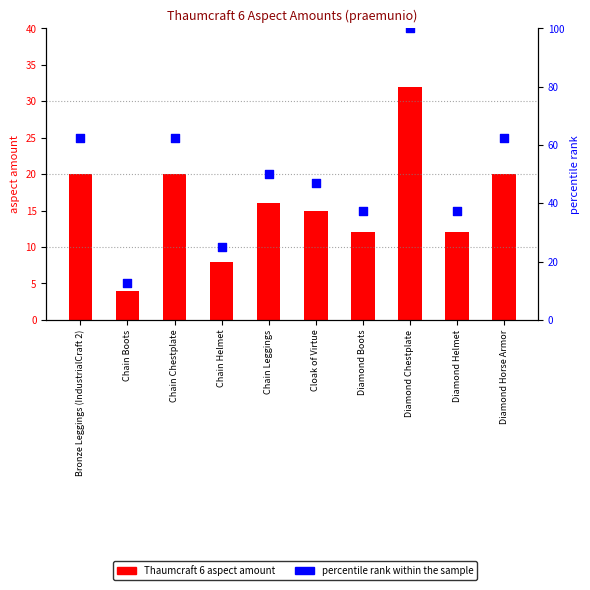

Which series has the largest total across all categories?

percentile rank within the sample